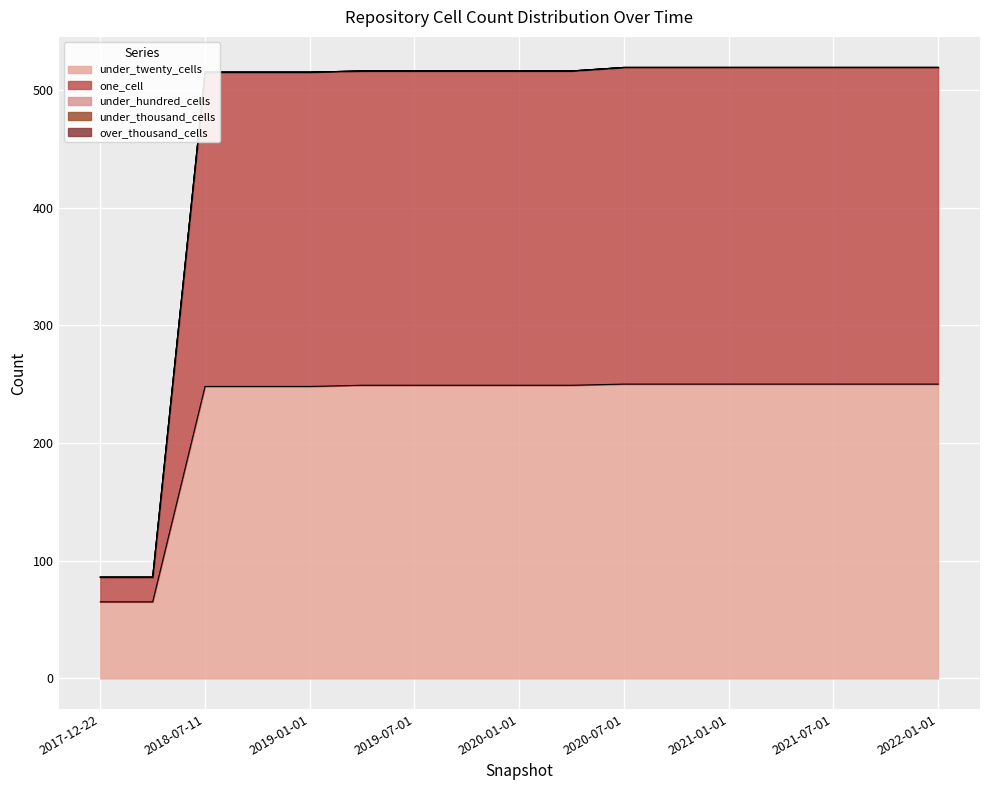

Is it true that under_hundred_cells equals 0 at 2021-04-01?

True